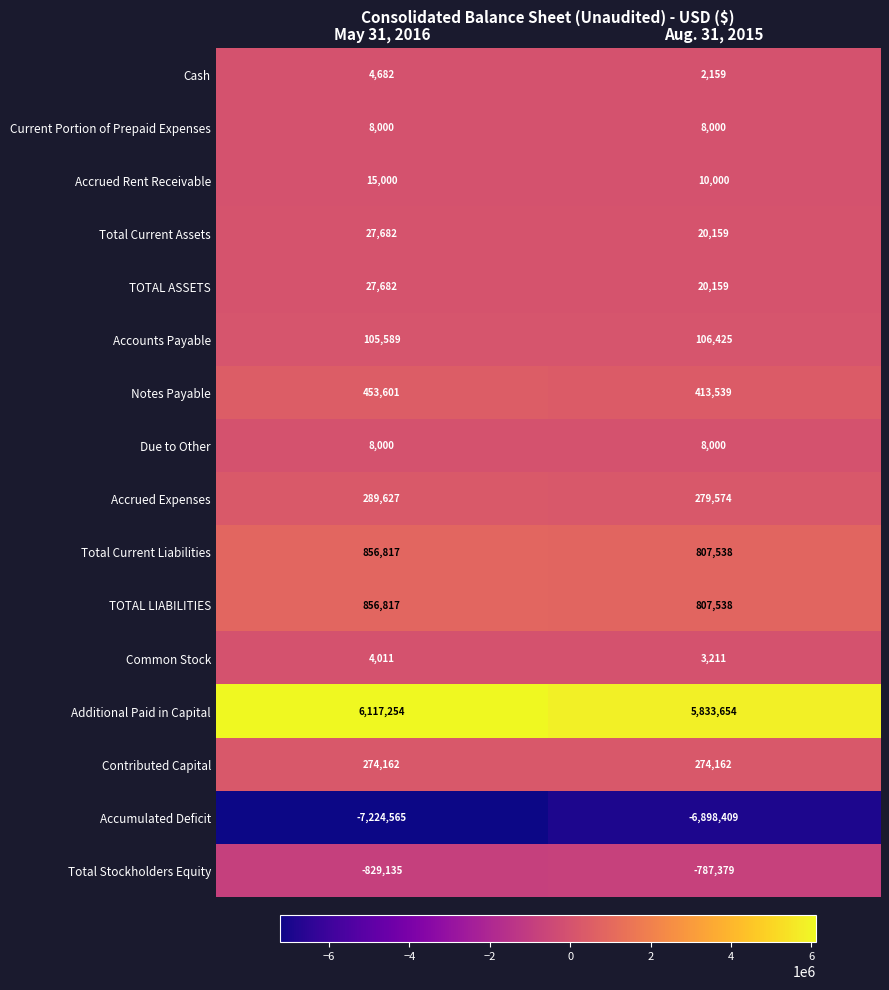

The value of Total Current Assets at May 31, 2016 is 27682. True or false?

True